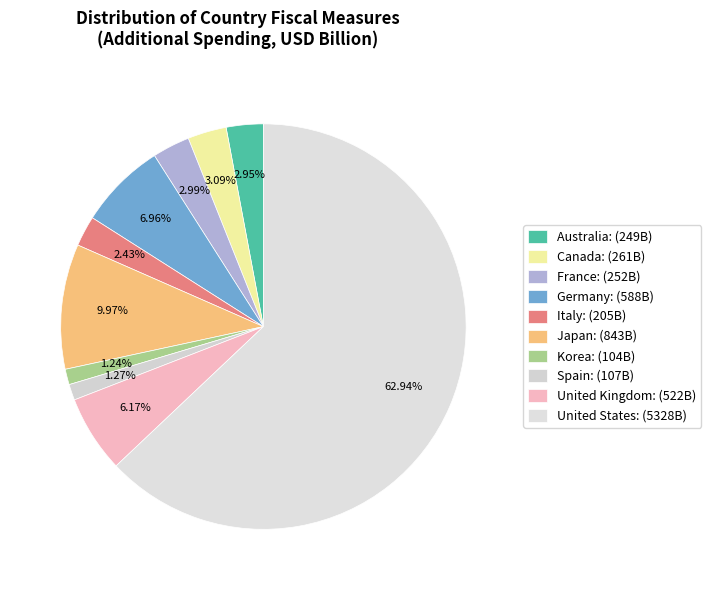

How many segments does this pie chart have?

10